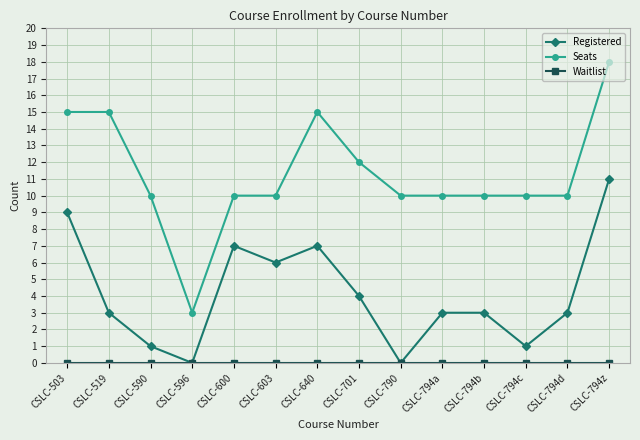

At which category is the sum across all series the highest?

CSLC-794z